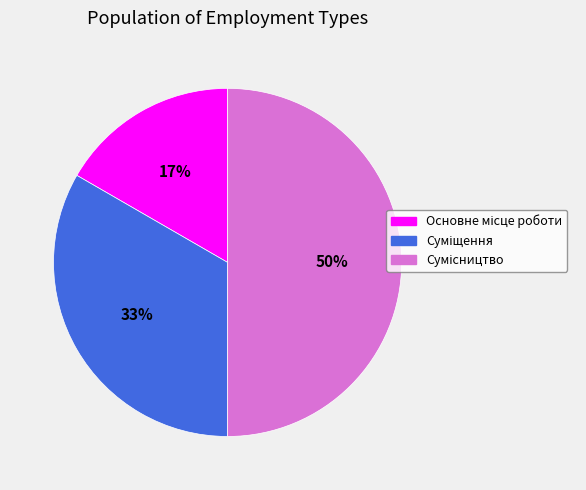

To the nearest percent, what is the difference between the largest and smallest slice percentages?

33%